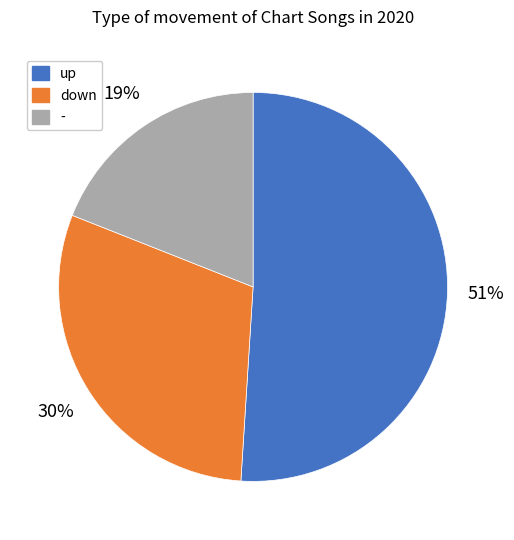

To the nearest percent, what portion does up represent?

51%